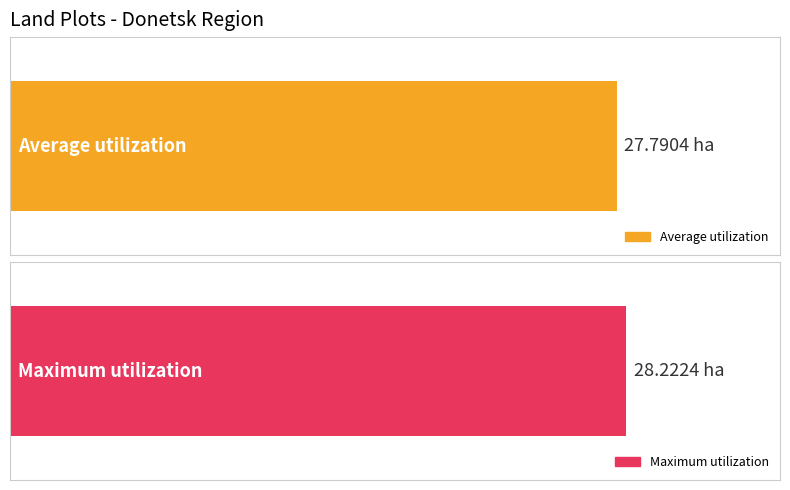

Rank the series by their average value, from highest to lowest.

Maximum utilization, Average utilization